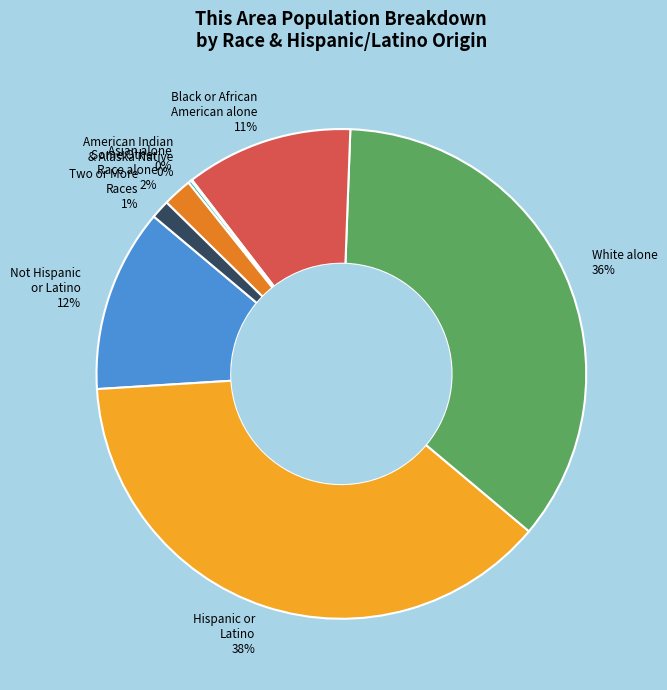

Is the sum of Two or More Races and White alone greater than half?

No